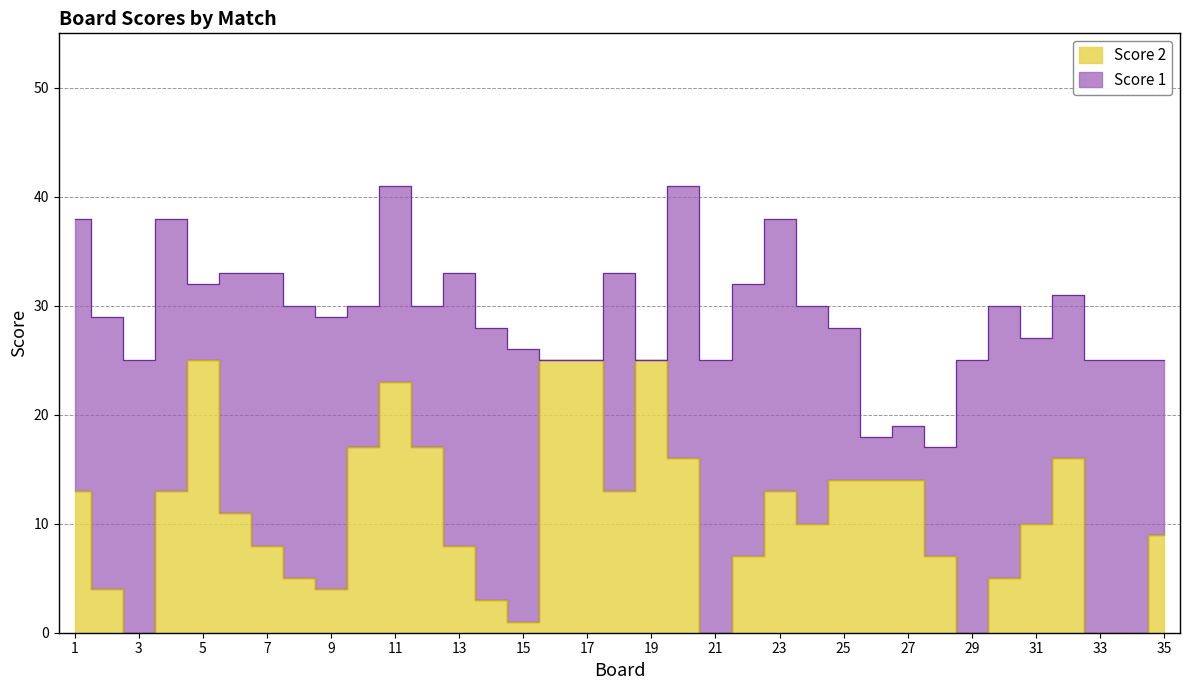

List the labels in order of value, smallest first.

3, 21, 29, 33, 34, 15, 14, 2, 9, 8, 30, 22, 28, 7, 13, 35, 24, 31, 6, 1, 4, 18, 23, 25, 26, 27, 20, 32, 10, 12, 11, 5, 16, 17, 19